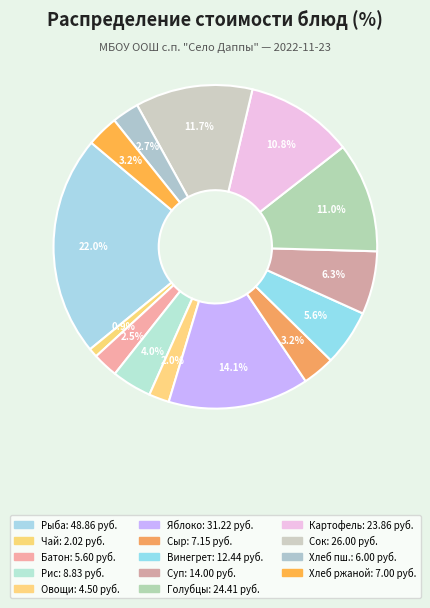

How many slices are in this pie chart?

14